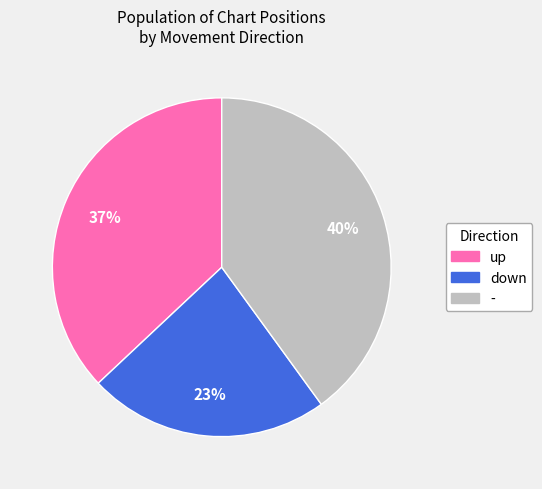

To the nearest percent, what percentage of the pie is up?

37%